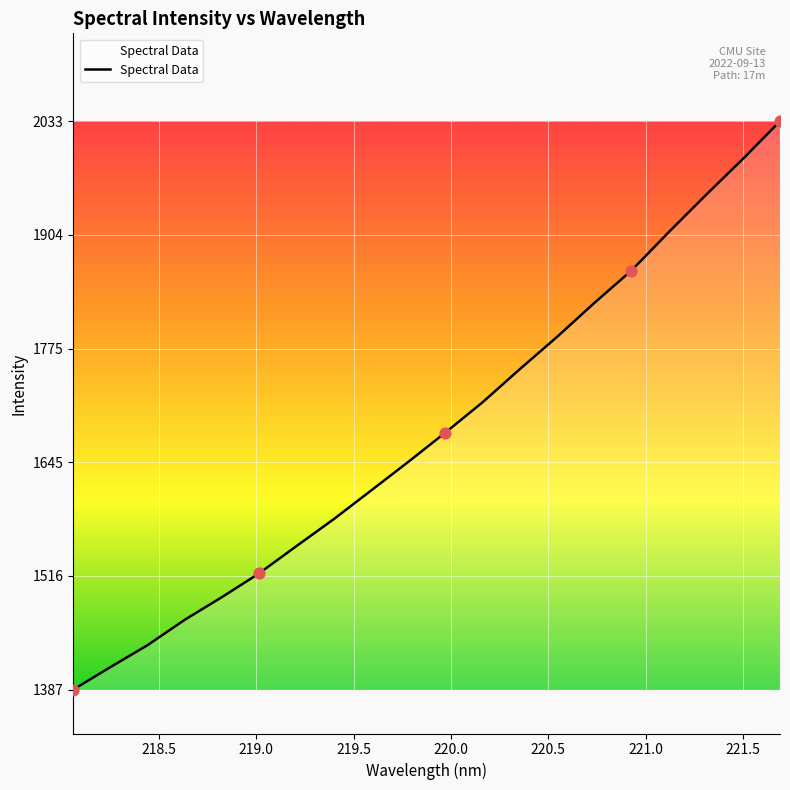

What is the difference between the maximum and minimum values?

646.5